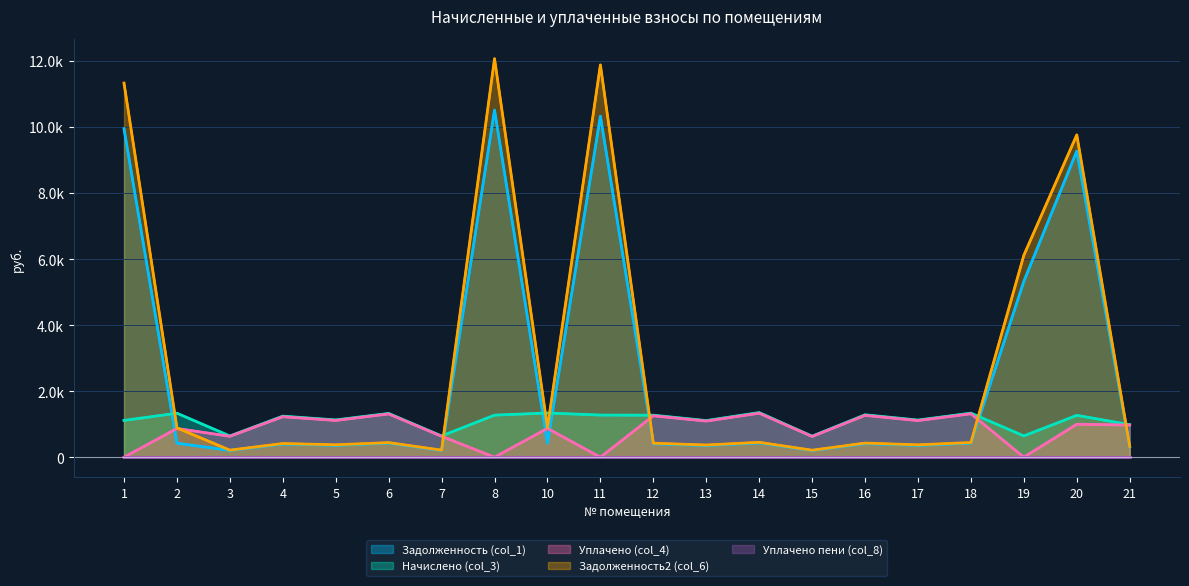

What is the highest value of the Задолженность (col_1) series?

10511.8